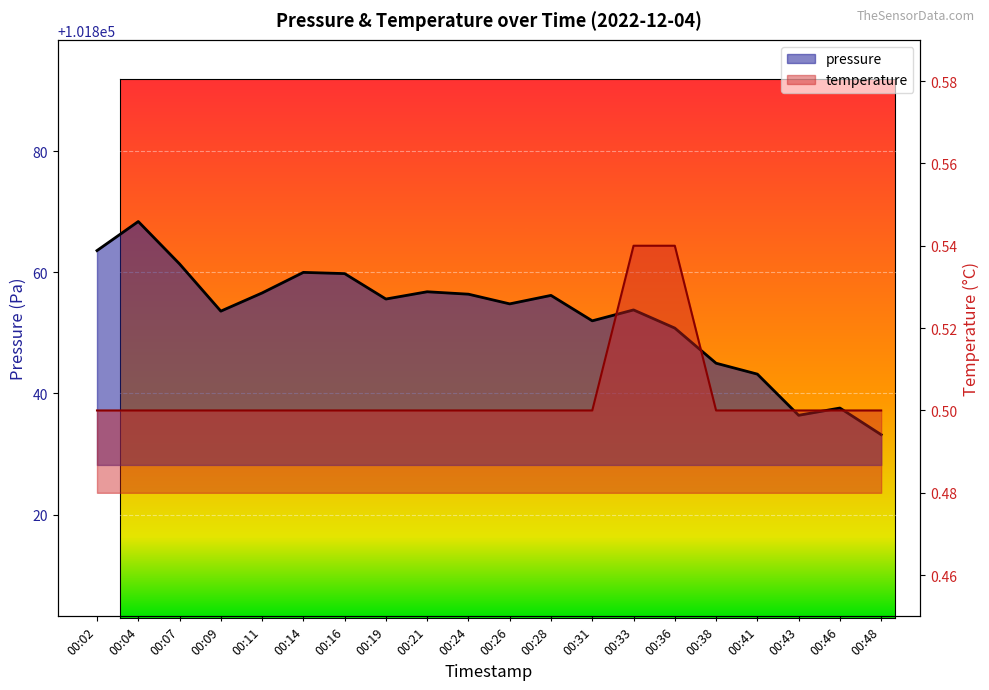

Count the number of categories in the chart.

20